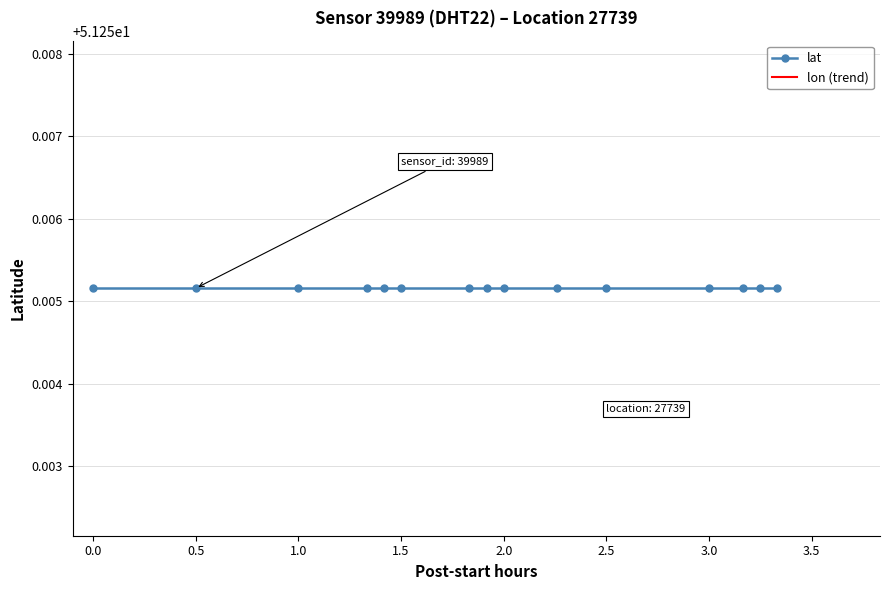

Reading left to right, extract all data points from this chart.

lat: 51.3	51.3	51.3	51.3	51.3	51.3	51.3	51.3	51.3	51.3	51.3	51.3	51.3	51.3	51.3
lon (trend): 5.9	5.9	5.9	5.9	5.9	5.9	5.9	5.9	5.9	5.9	5.9	5.9	5.9	5.9	5.9